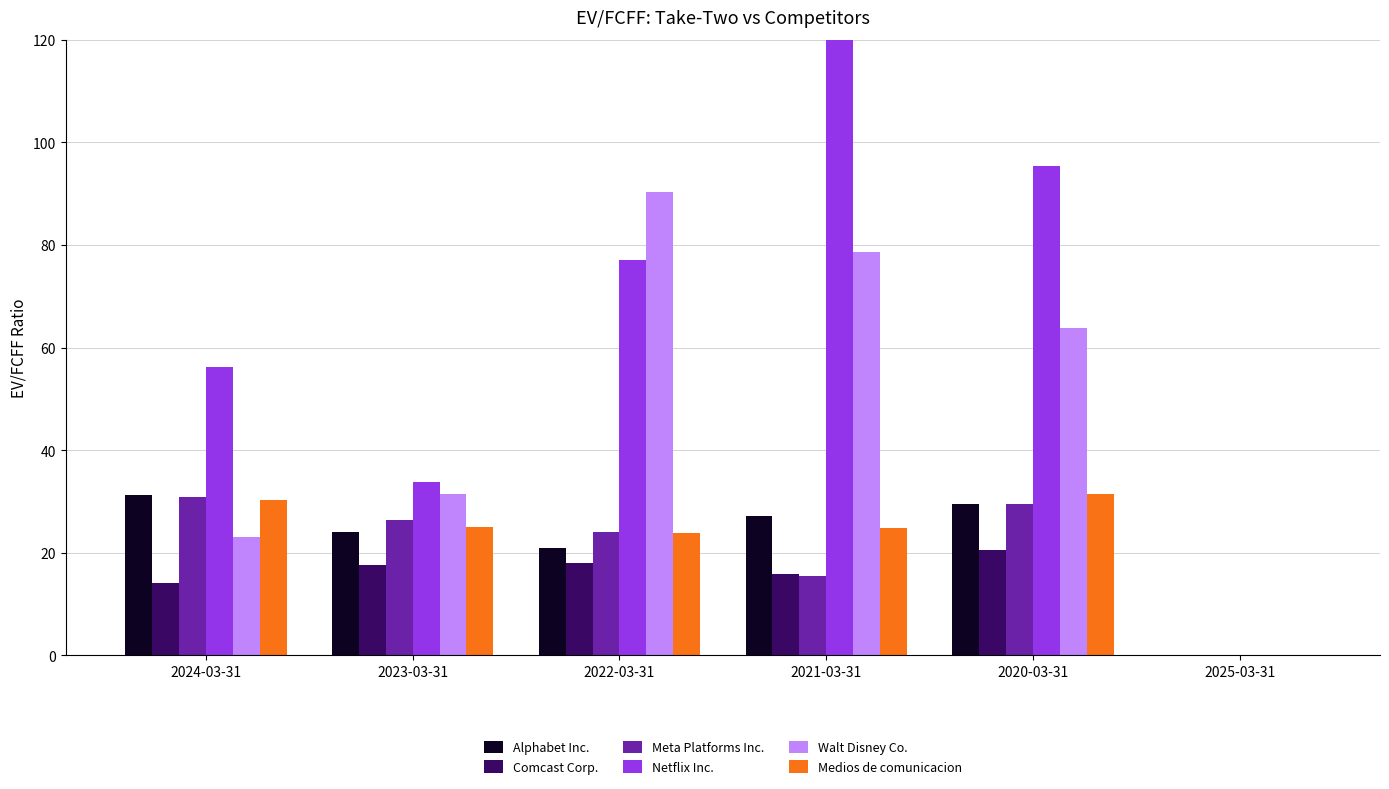

What is the value of the Netflix Inc. bar at the 4th from the left?

335.4